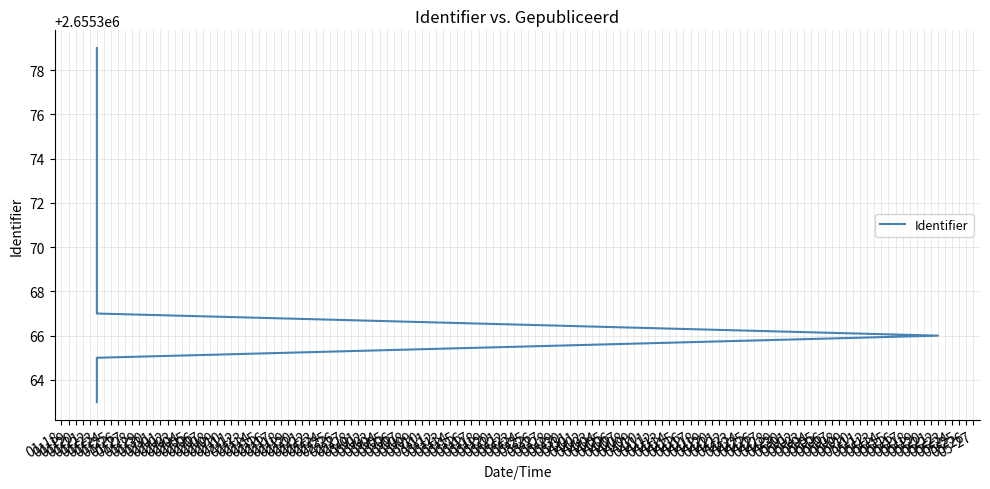

What is the maximum value shown in the chart?

2655379